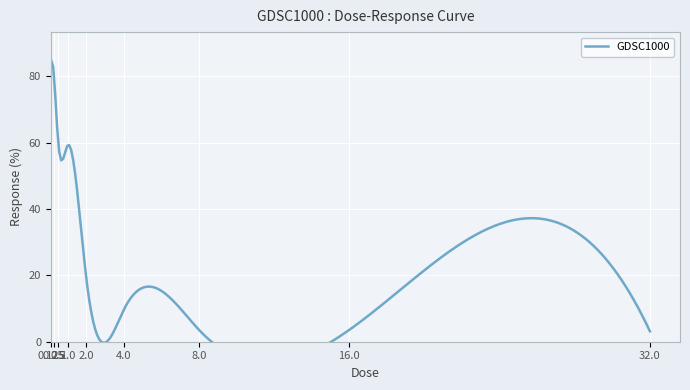

At which category does the chart reach its peak across all series?

0.125